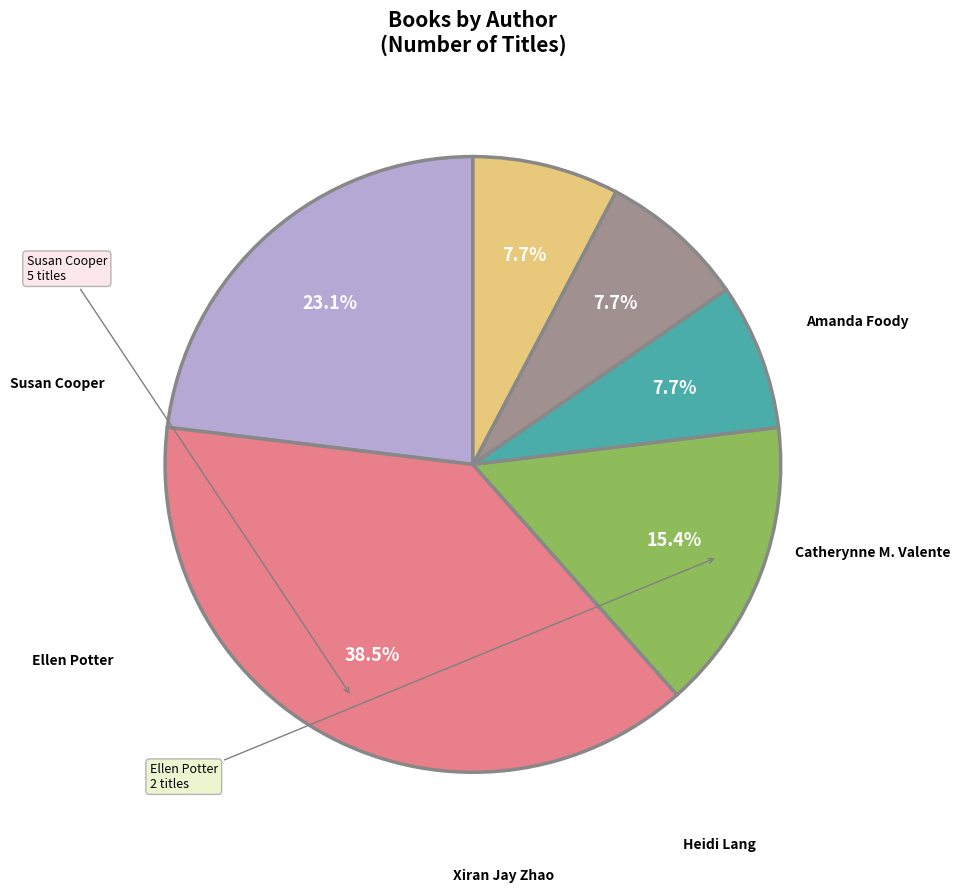

Does any single category account for the majority?

No